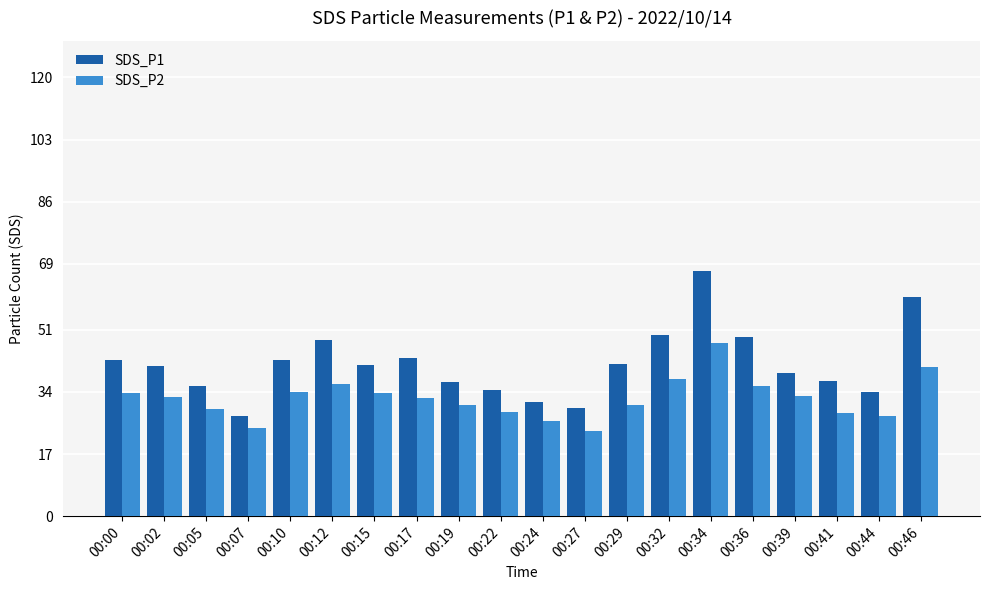

What is the difference between the maximum and minimum values in the SDS_P1 series?

39.6